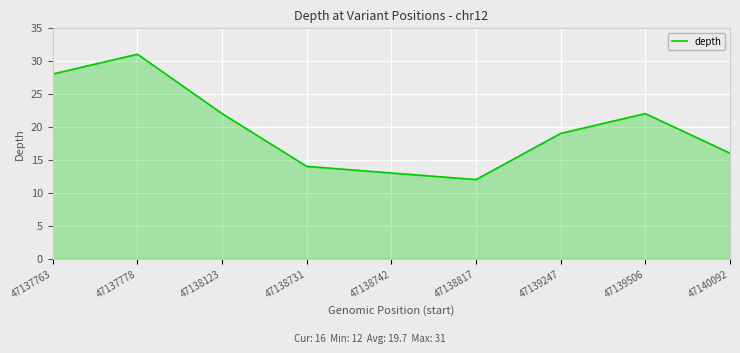

At which category does the chart reach its minimum across all series?

47138817